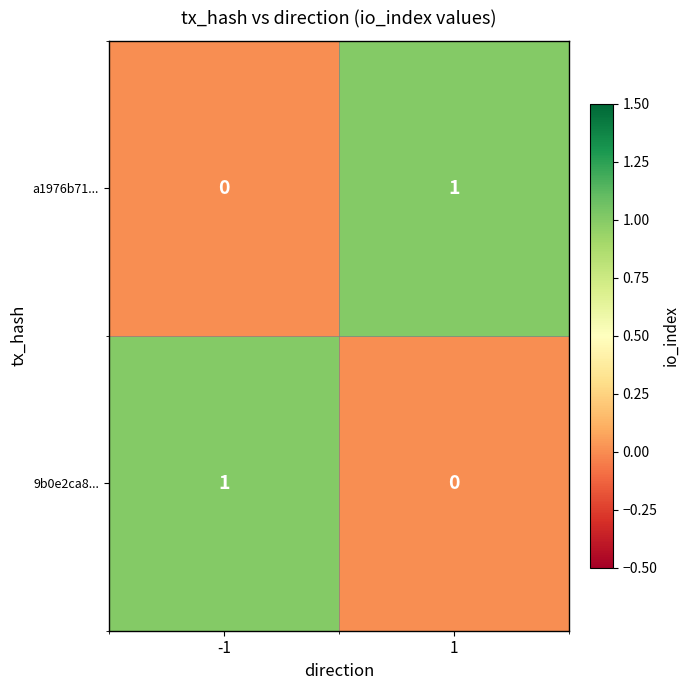

The a1976b71... series shows -1 at -1. True or false?

False